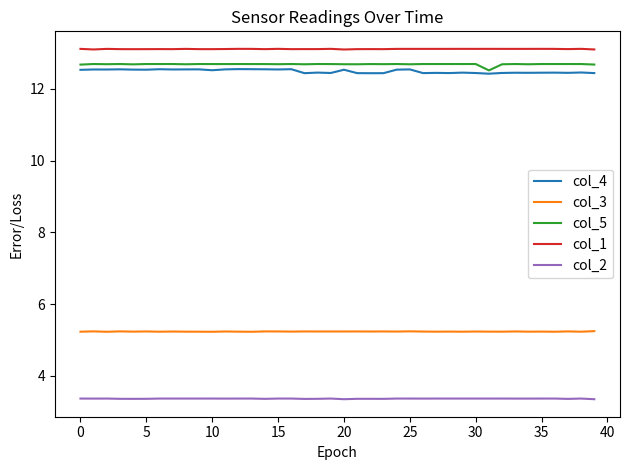

List the series in order of their peak value, lowest first.

col_2, col_3, col_4, col_5, col_1